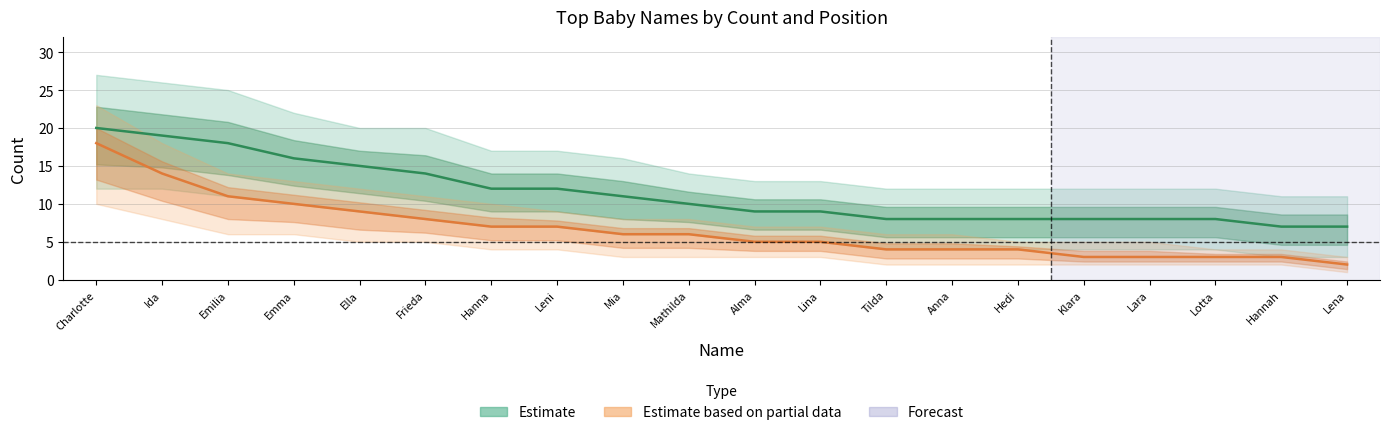

Which category has the highest value across all series?

Charlotte